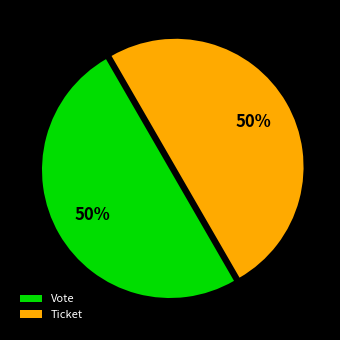

Combined, do Vote and Ticket account for over 50%?

Yes